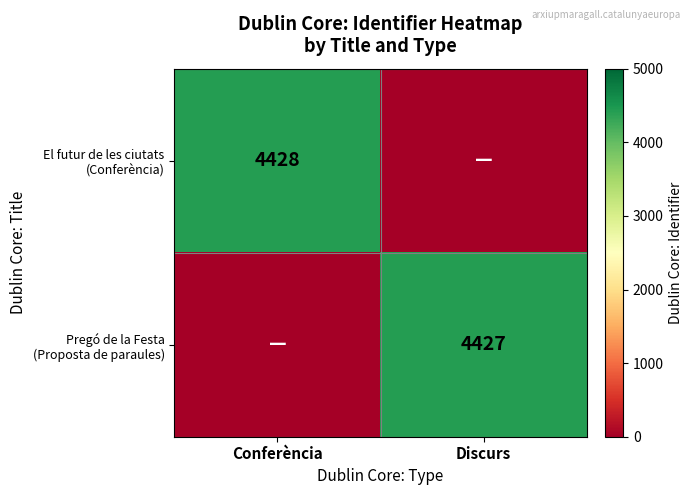

At which category is the sum across all series the highest?

Conferència